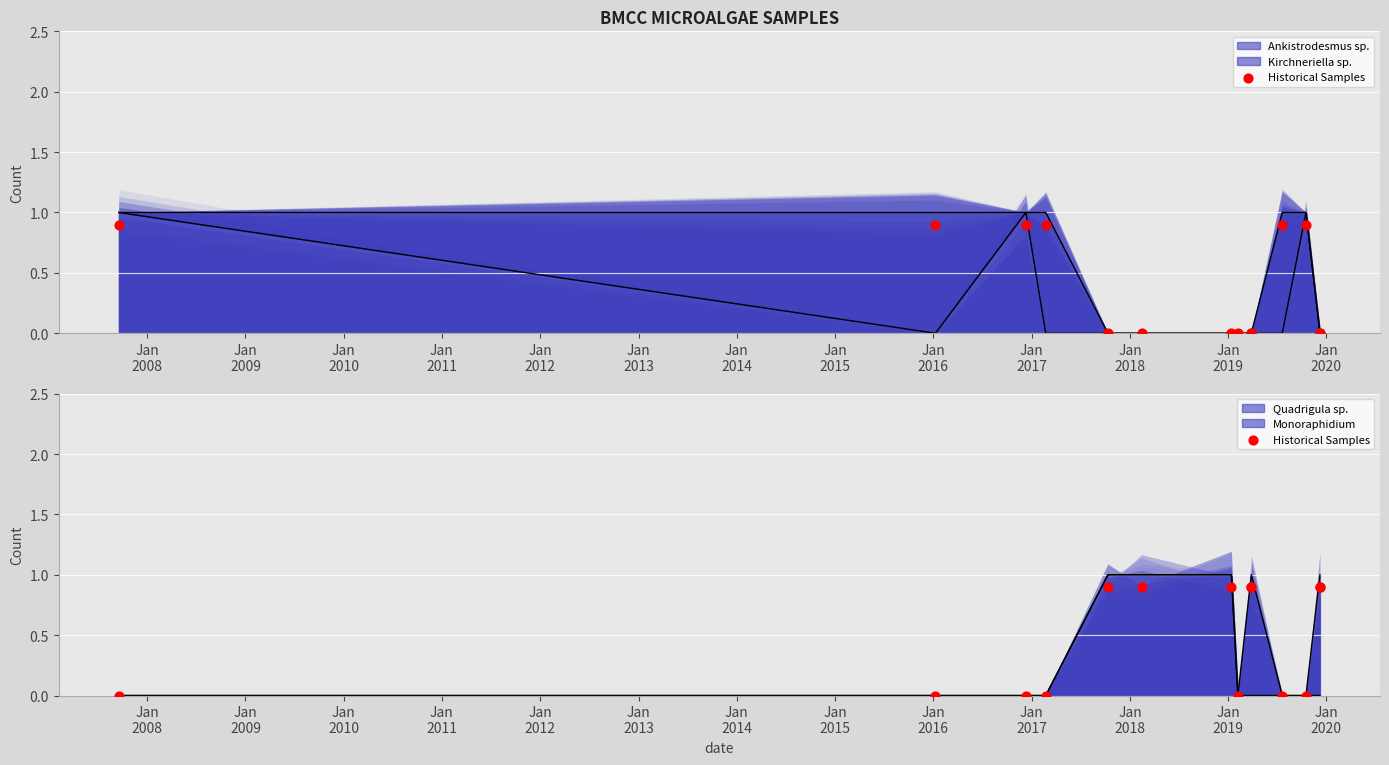

Between Jan
2017 and Jan
2014, which is larger?

Jan
2017